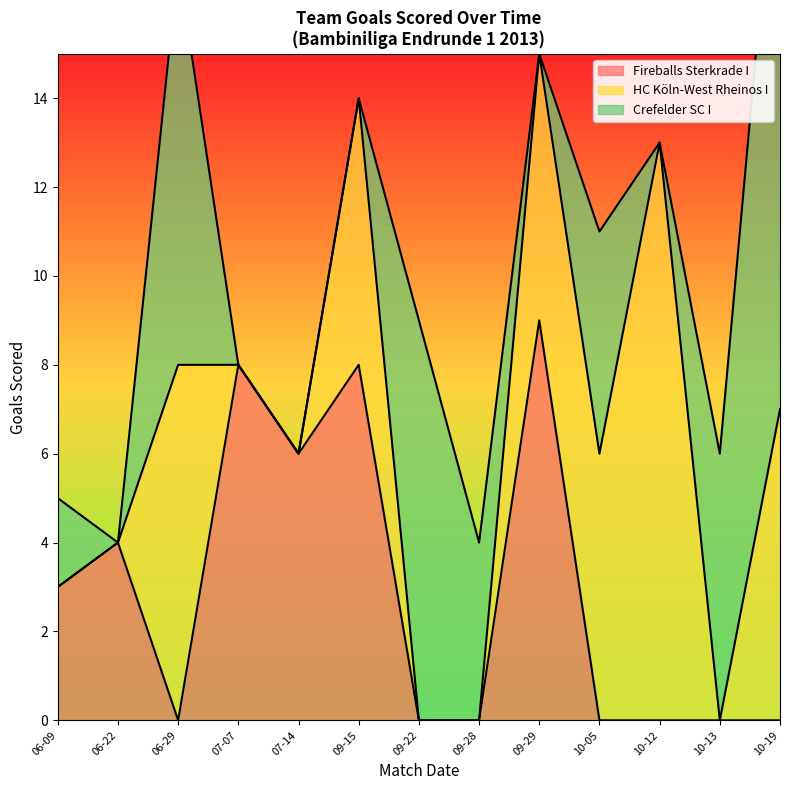

The Fireballs Sterkrade I series shows 0 at 06-29. True or false?

True